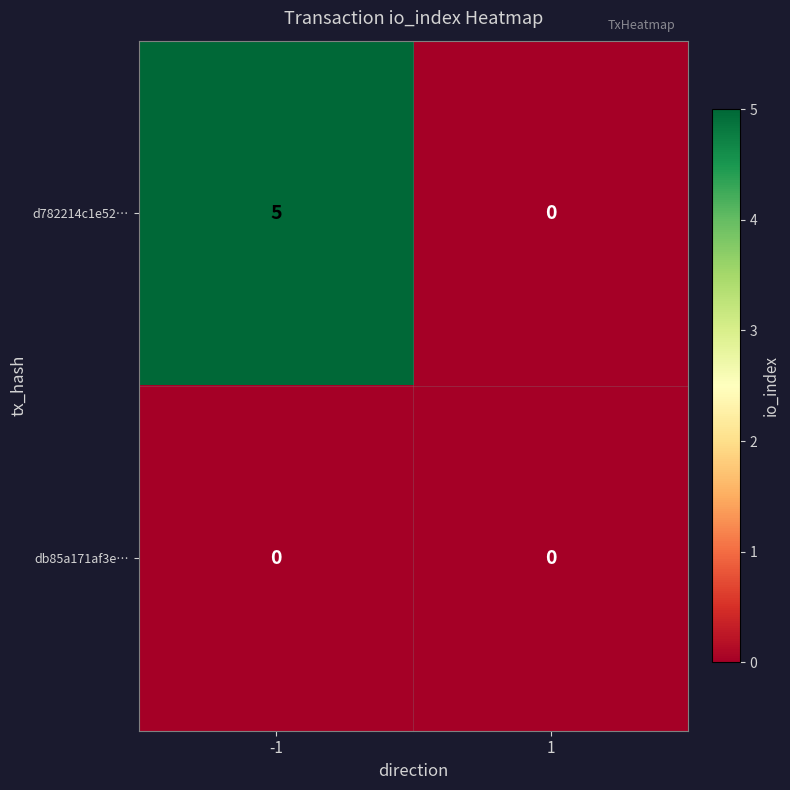

True or false: d782214c1e52… has a value of 5 at -1.

True